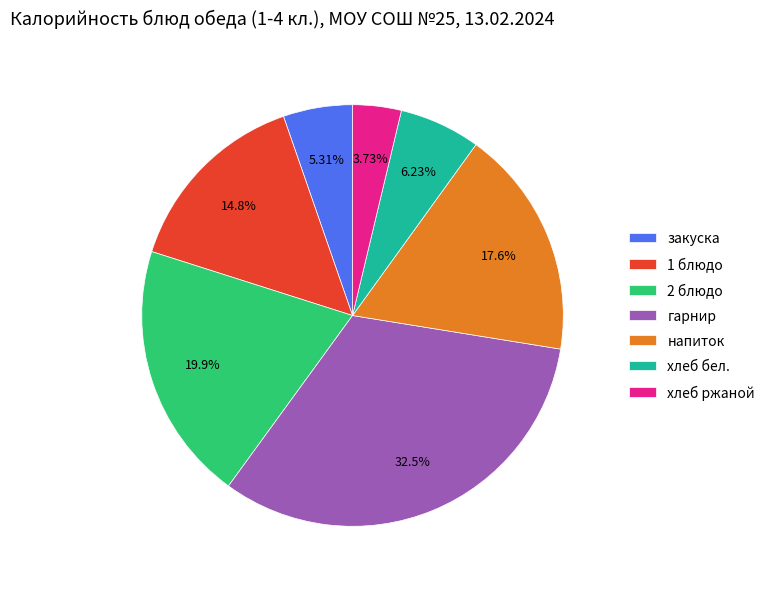

Does 1 блюдо represent more than half of the total?

No